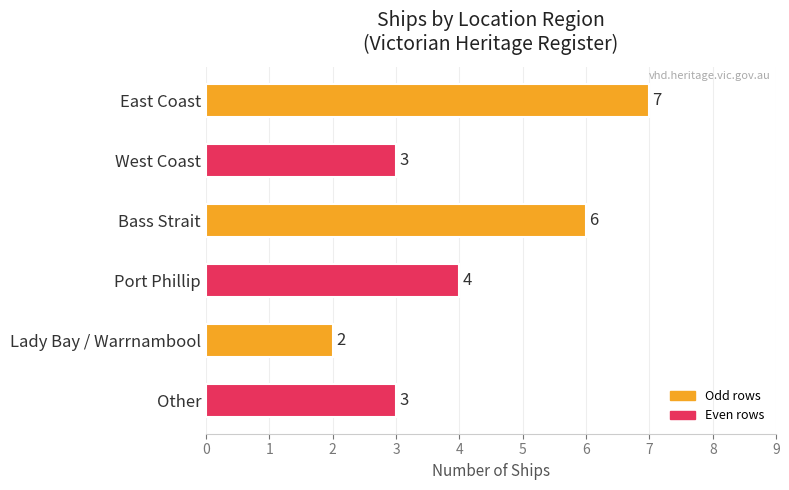

What is the difference between the maximum and second lowest values?

4